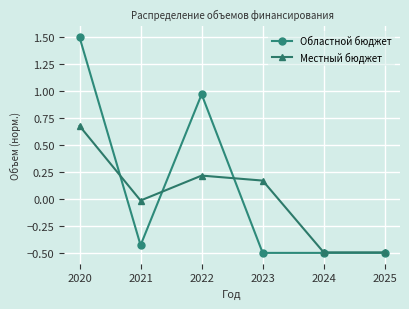

Which series has the widest spread of values?

Областной бюджет